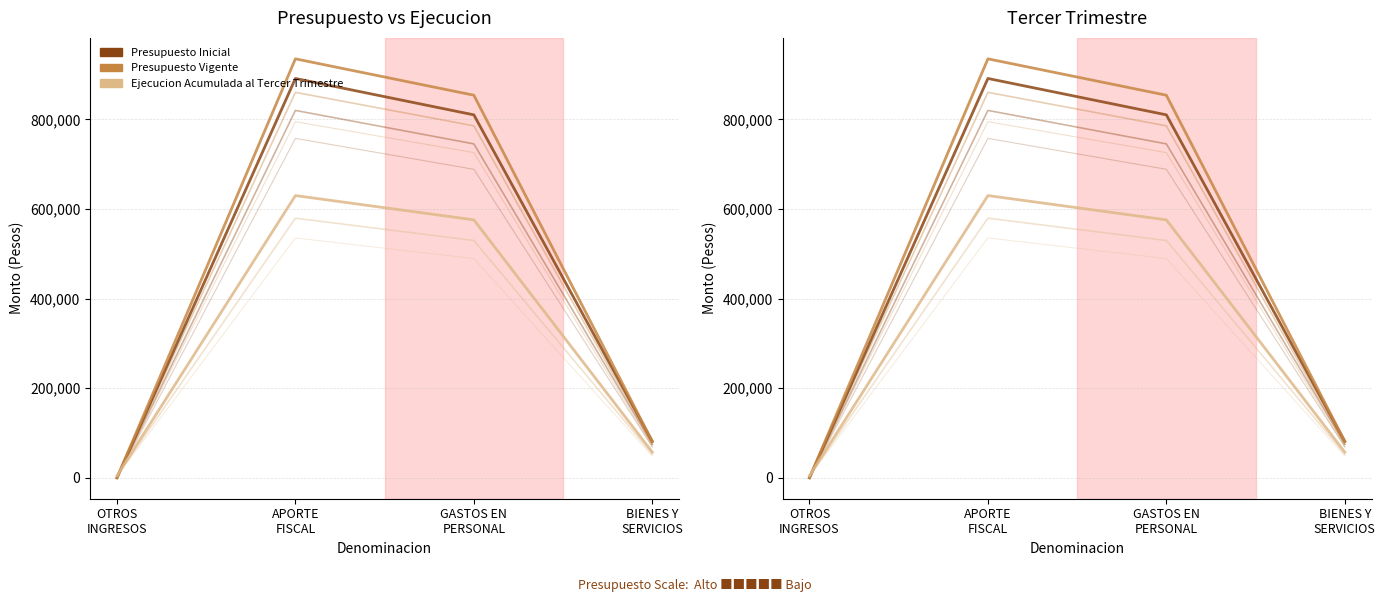

Is it true that Presupuesto Inicial equals 81208 at BIENES Y
SERVICIOS?

True